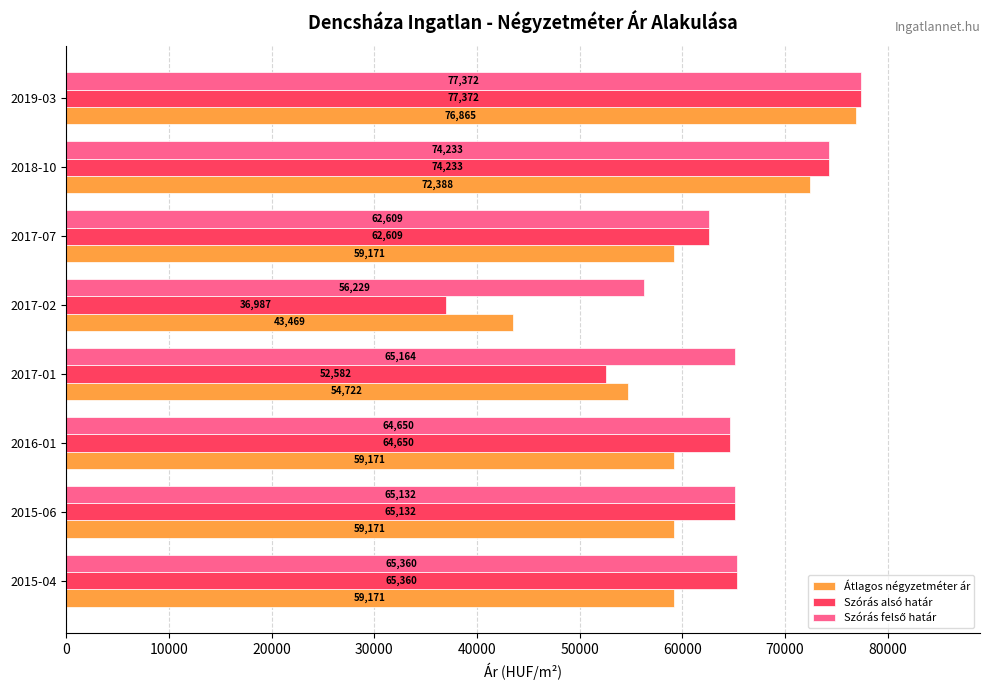

Is it true that Szórás alsó határ equals 17891 at 2015-04?

False